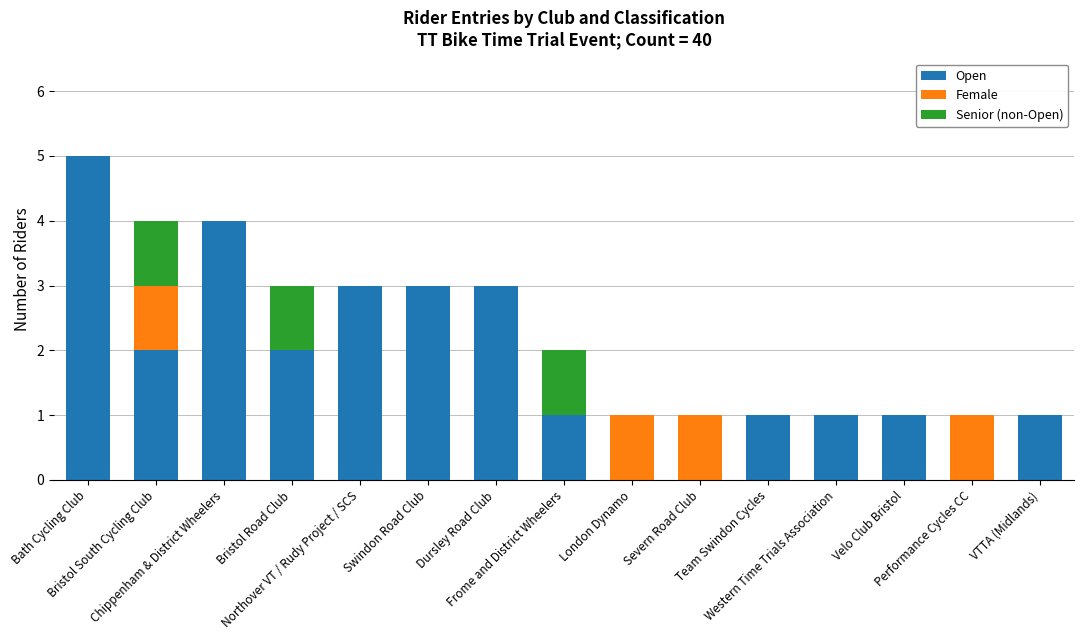

Are the bars horizontal?

No